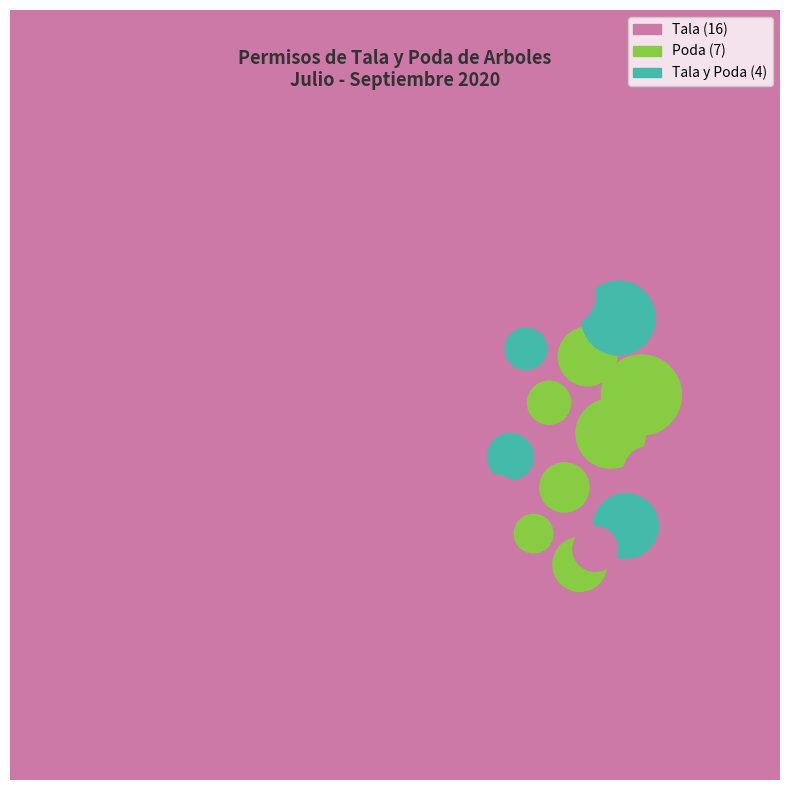

How many segments does this pie chart have?

3